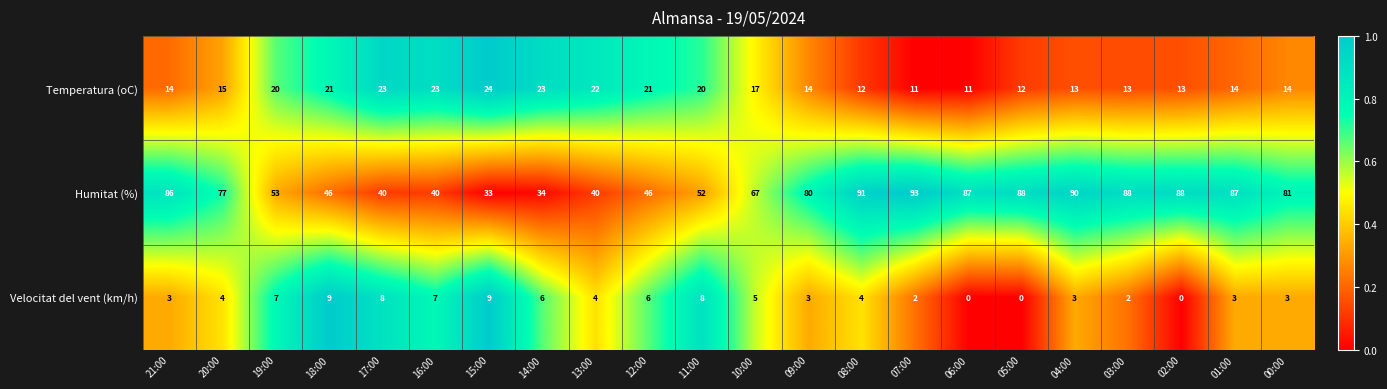

What is the average value of the Temperatura (oC) series?

17